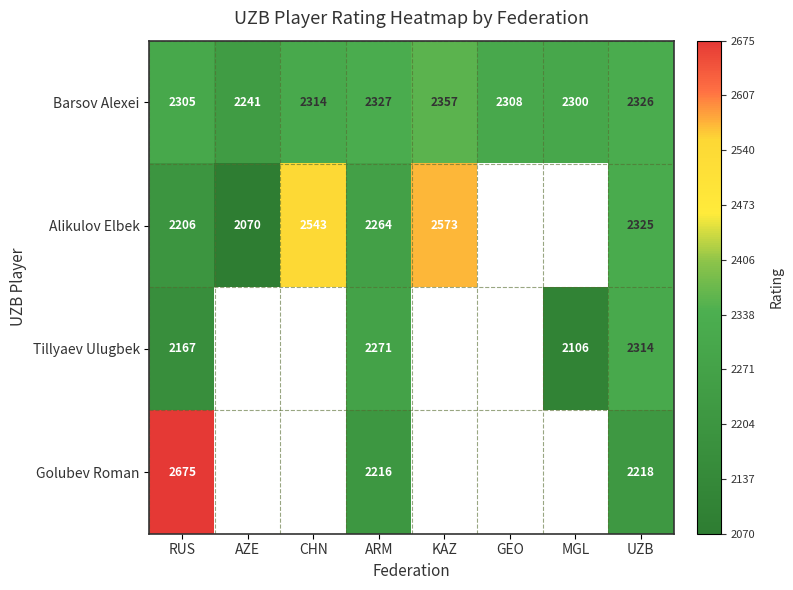

The value of Tillyaev Ulugbek at RUS is 3033.9. True or false?

False